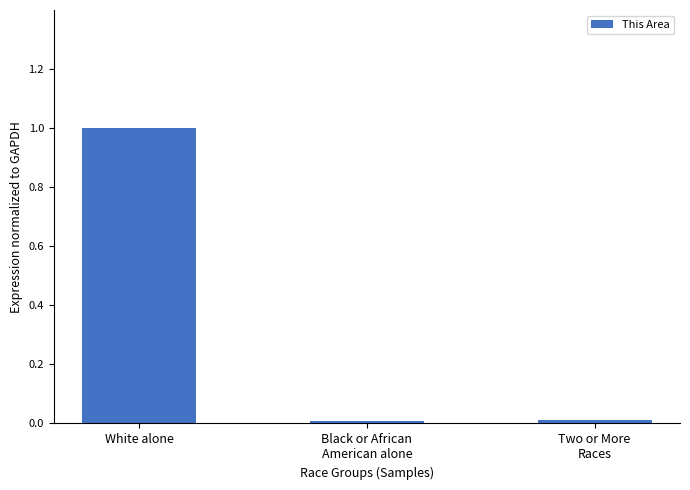

Read the value at White alone.

1.0